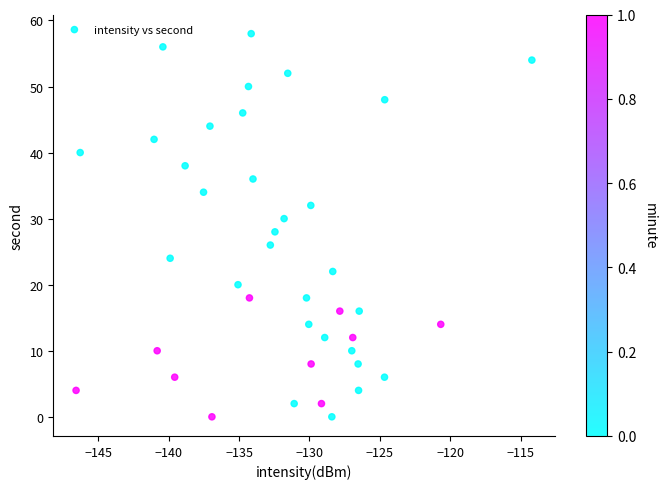

What is the range of Y values (max minus min)?

58